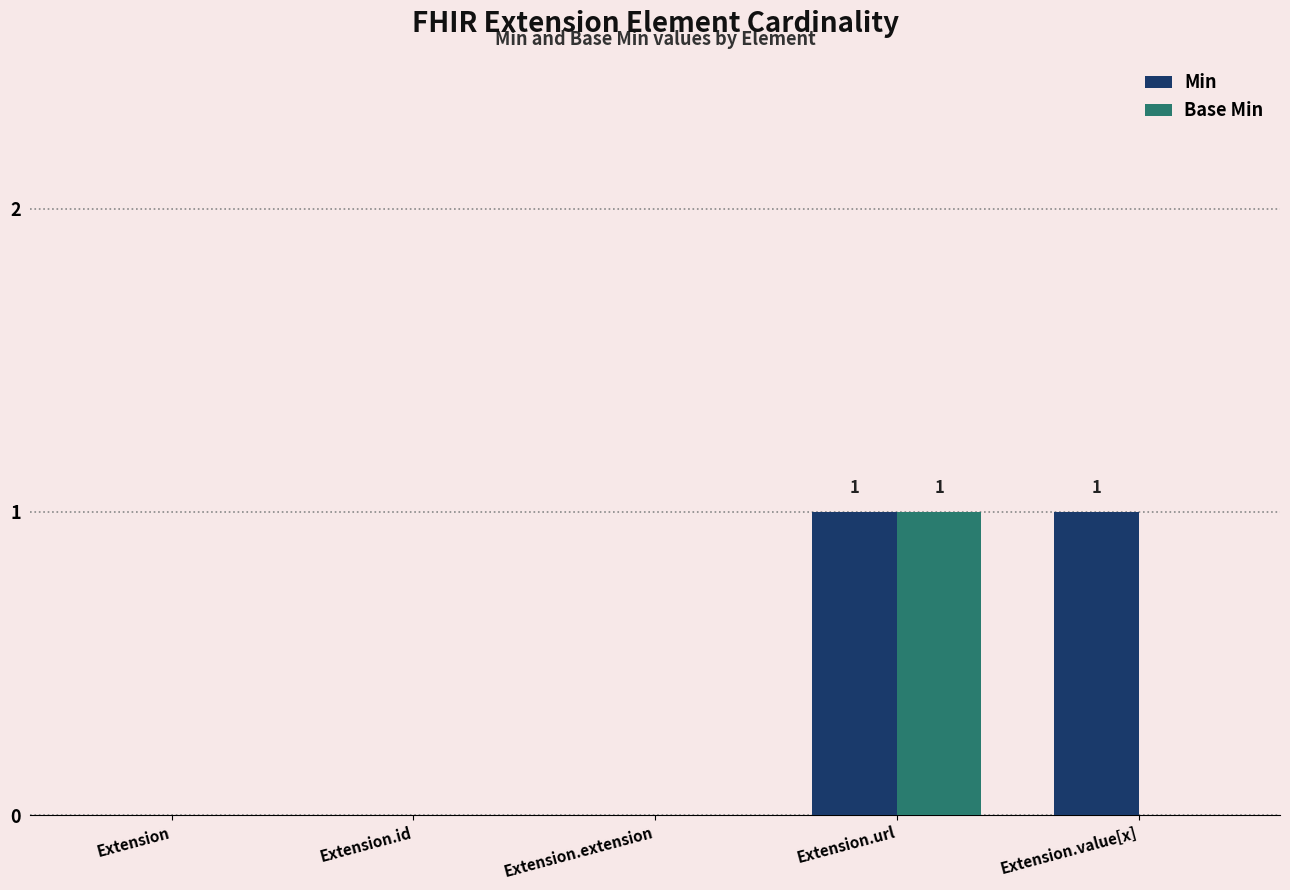

How many groups of bars are there?

5